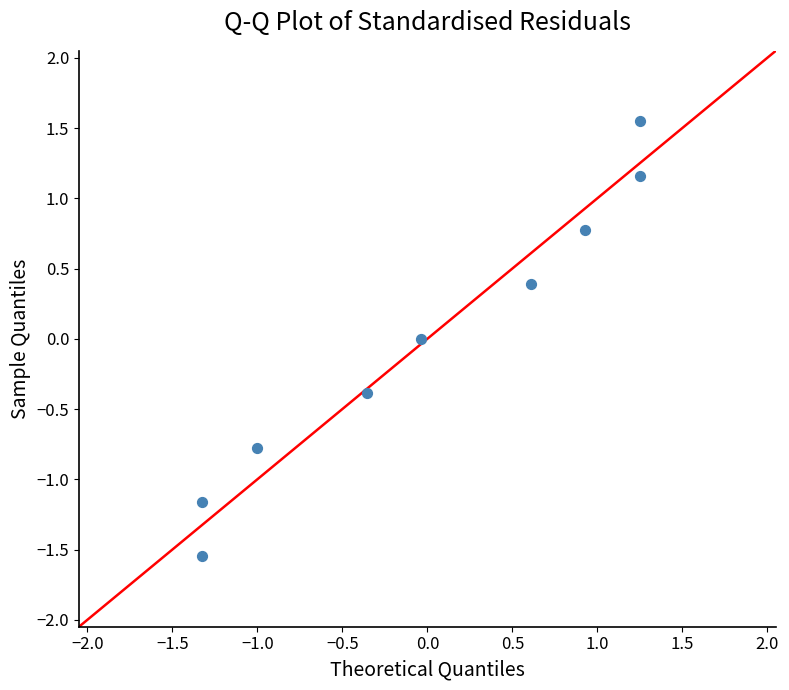

What is the range of Y values (max minus min)?

3.1